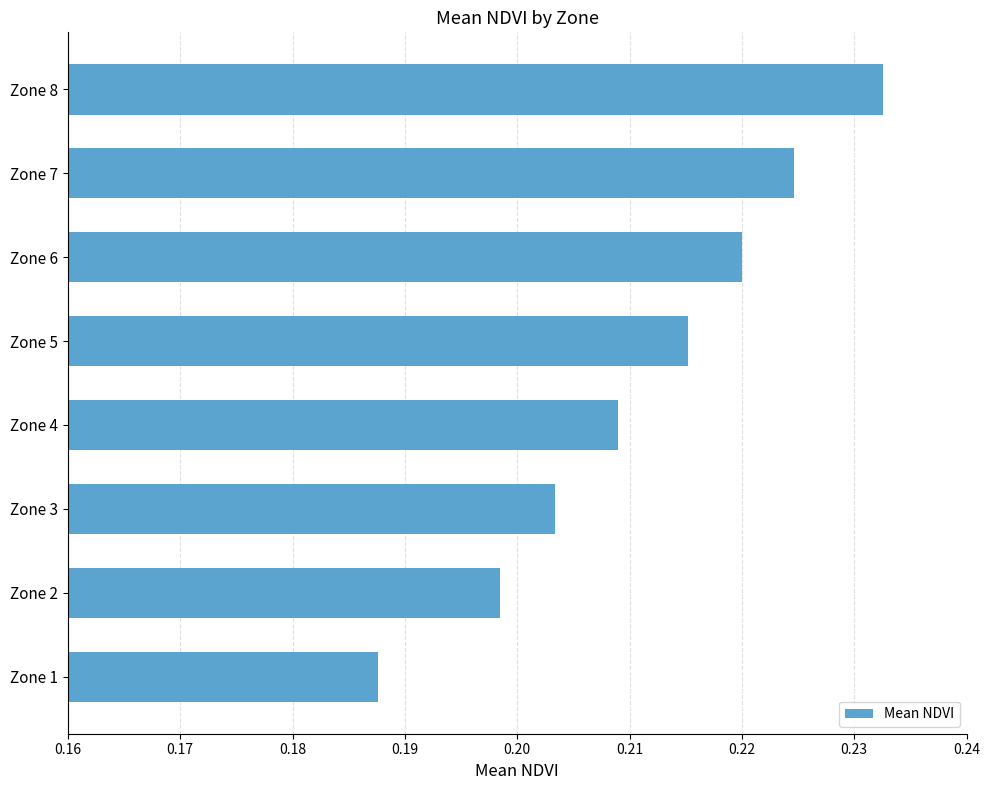

How many values are between 0 and 1?

8